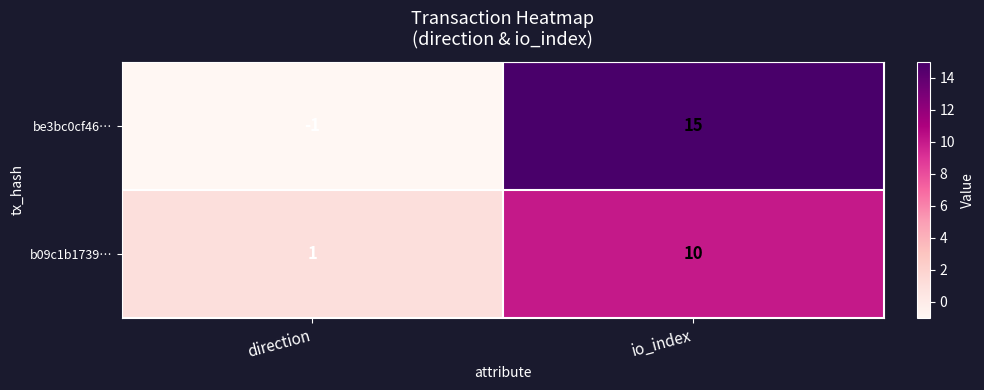

Which label corresponds to the smallest value in the chart?

direction